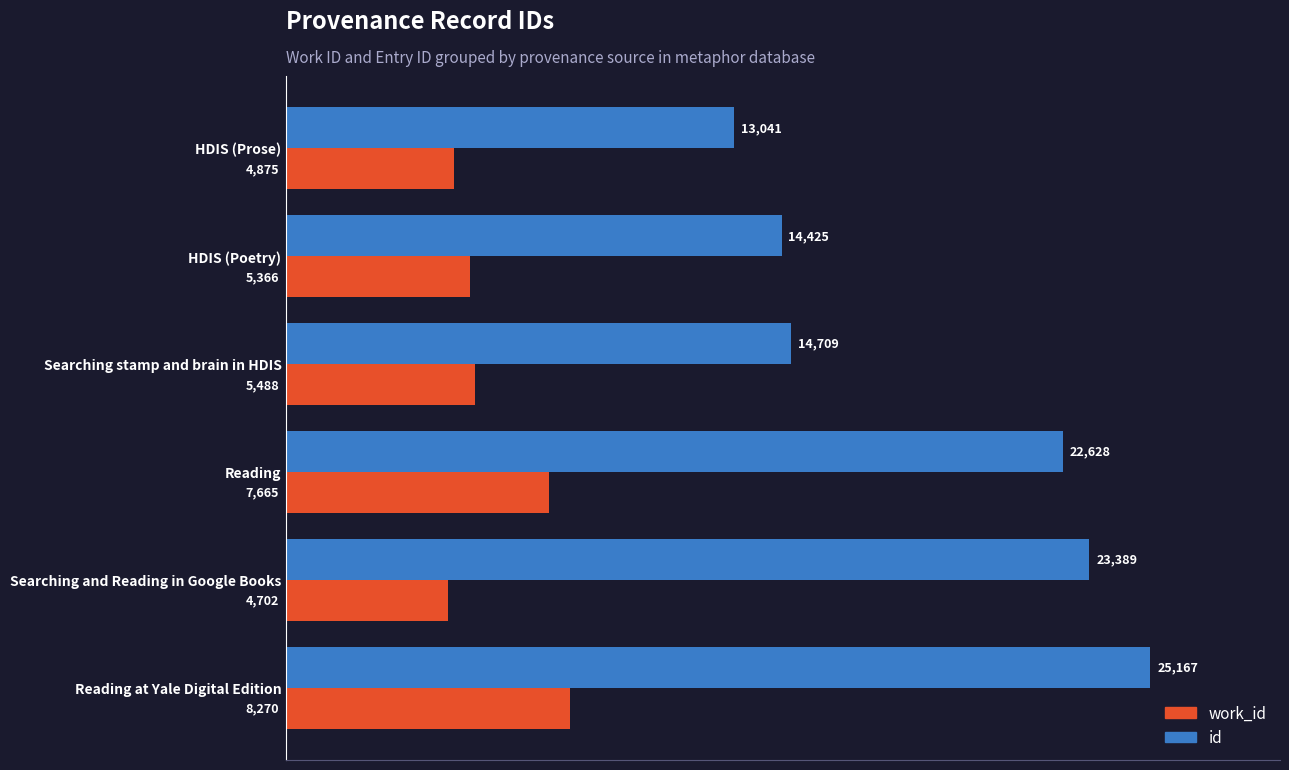

Rank the series by their maximum value, from highest to lowest.

id, work_id